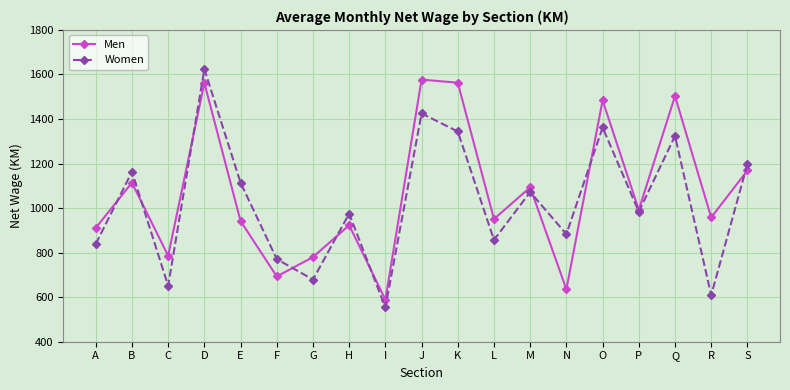

The value of Men at N is 915. True or false?

False